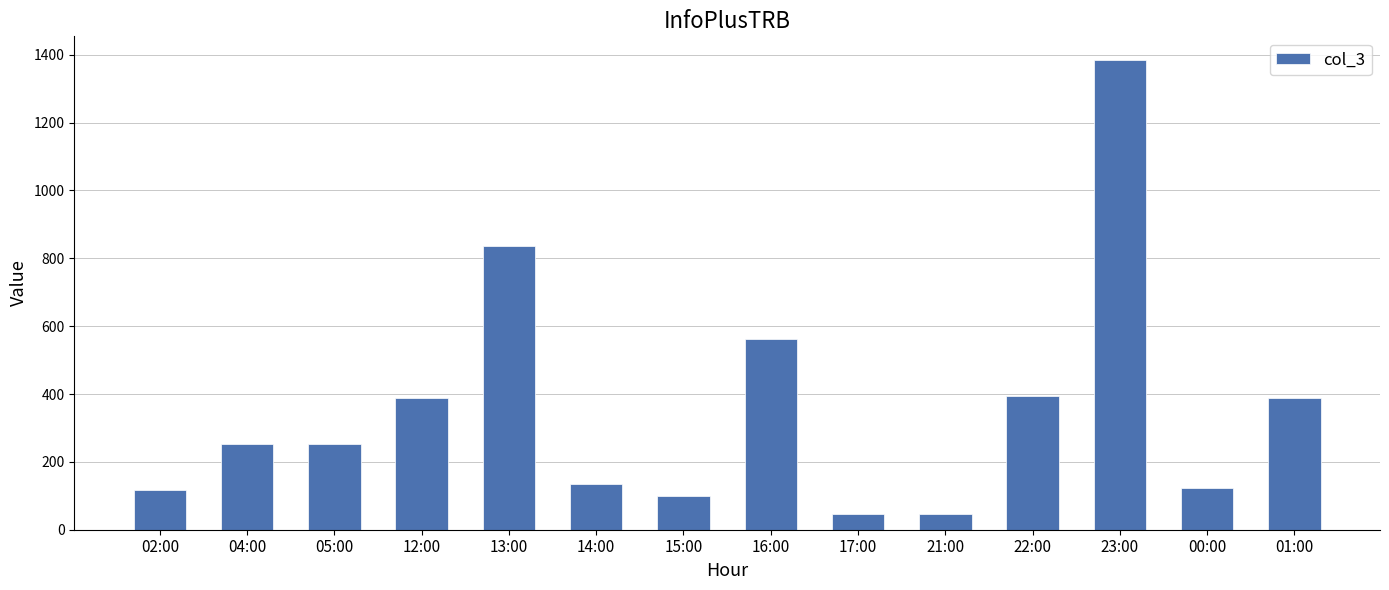

What is the label of the 8th bar from the right?

15:00